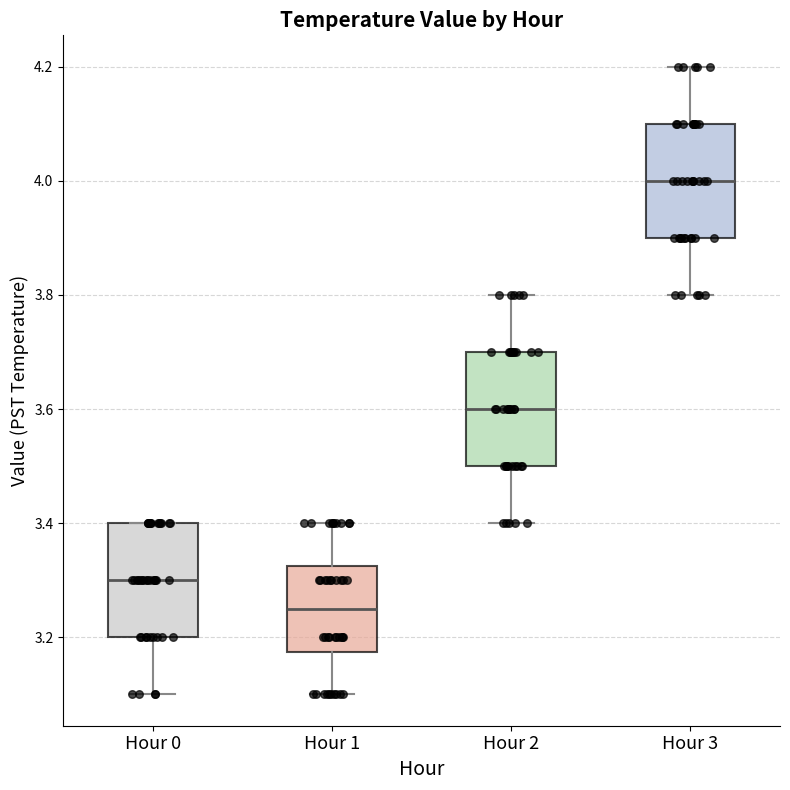

Which box's median line is the lowest?

Hour 1